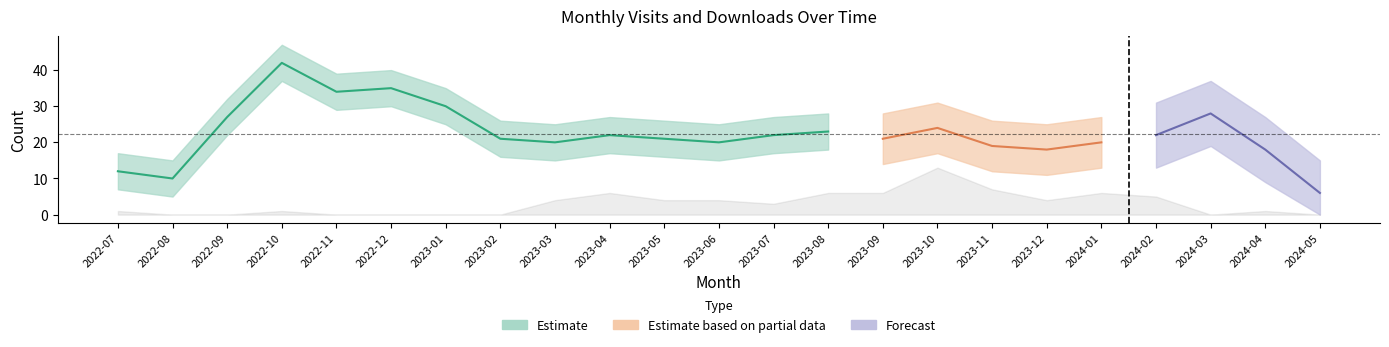

At which category does monthly_visit reach its first local peak?

2022-10